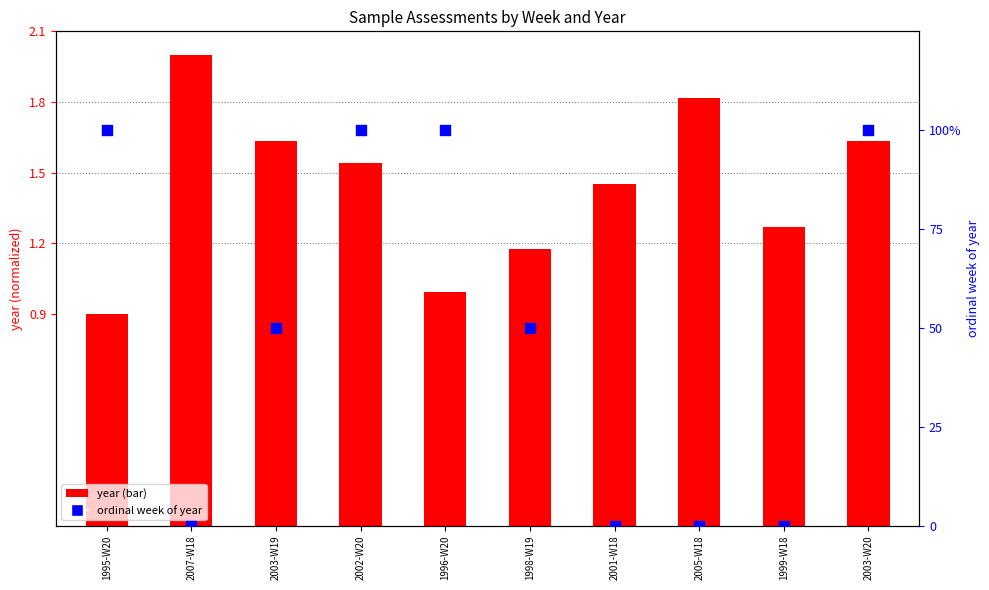

Which series contains the highest Y value?

ordinal week of year